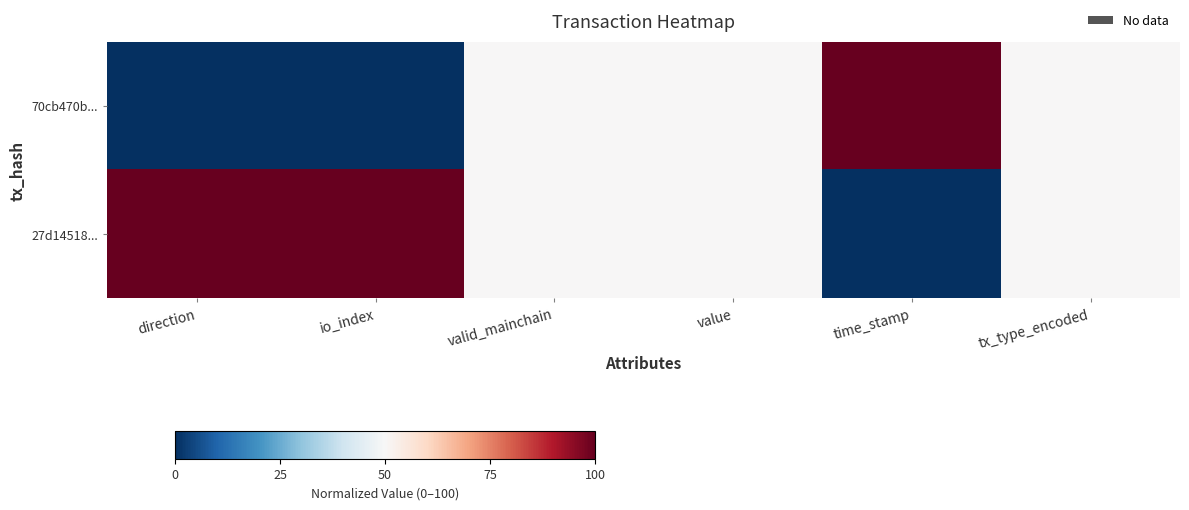

Which series has the largest total across all categories?

27d14518...